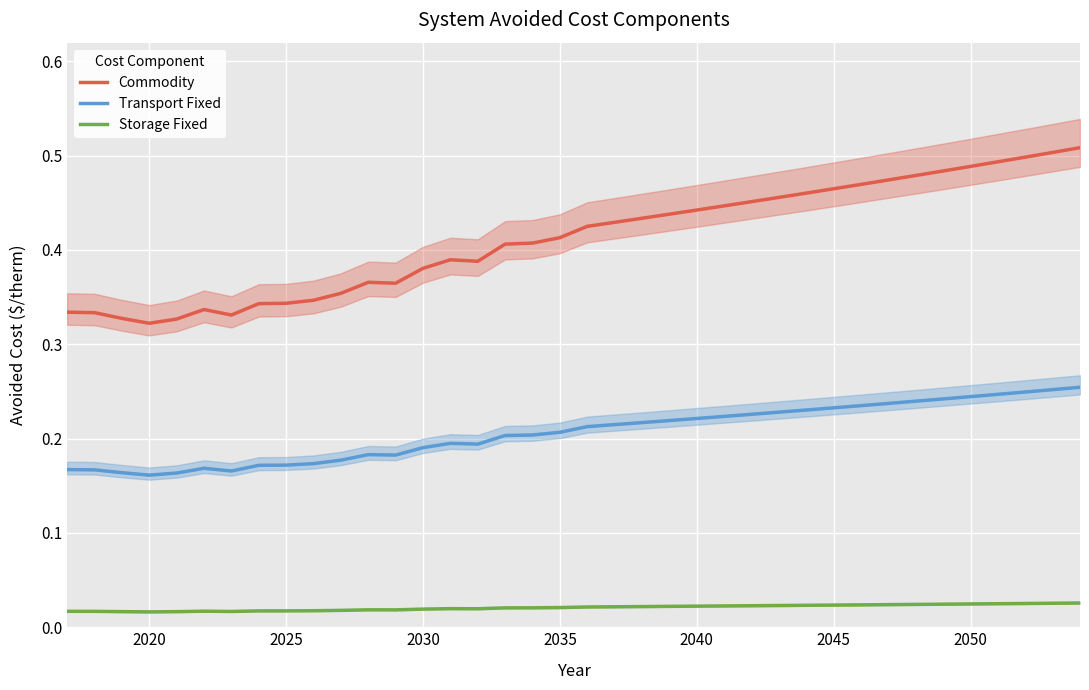

True or false: Storage Fixed and Commodity cross at least once.

False